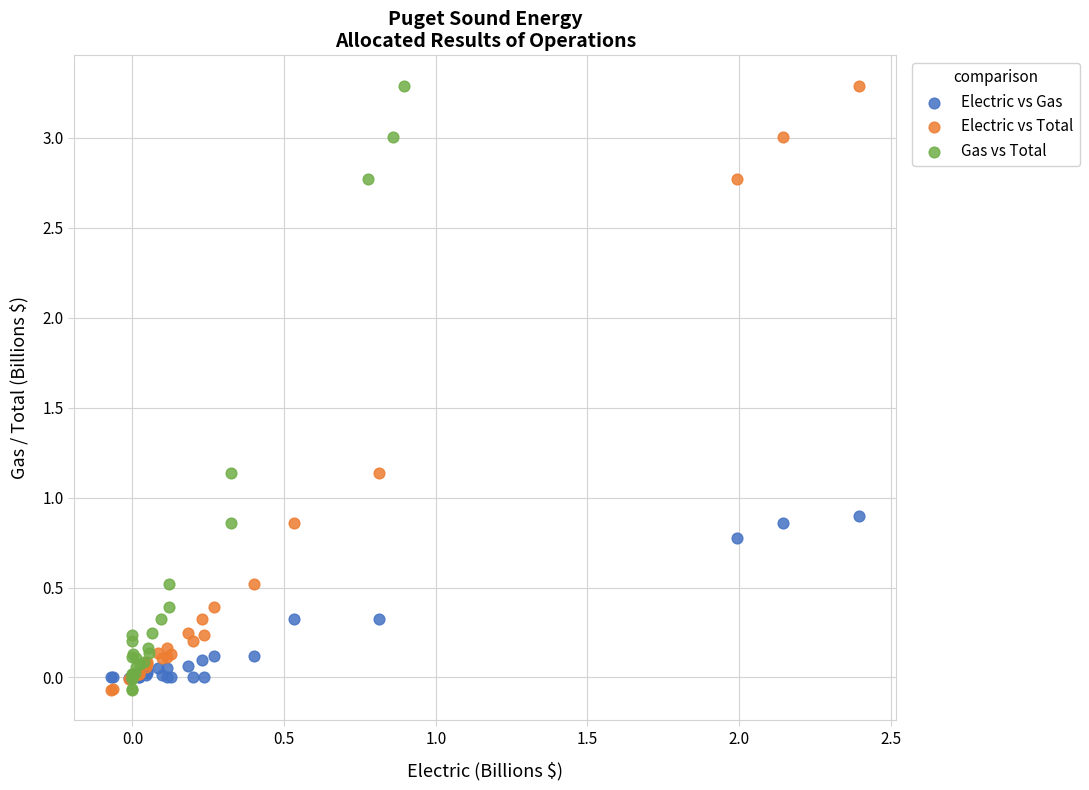

What are all the series names shown in the legend?

Electric vs Gas, Electric vs Total, Gas vs Total